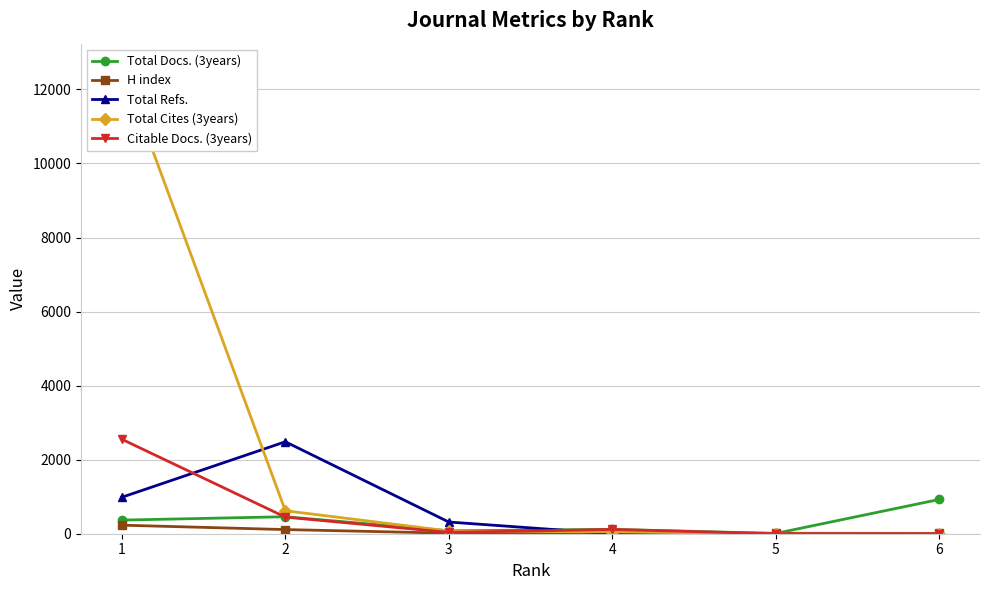

How many intersections are there between H index and Total Docs. (3years)?

2